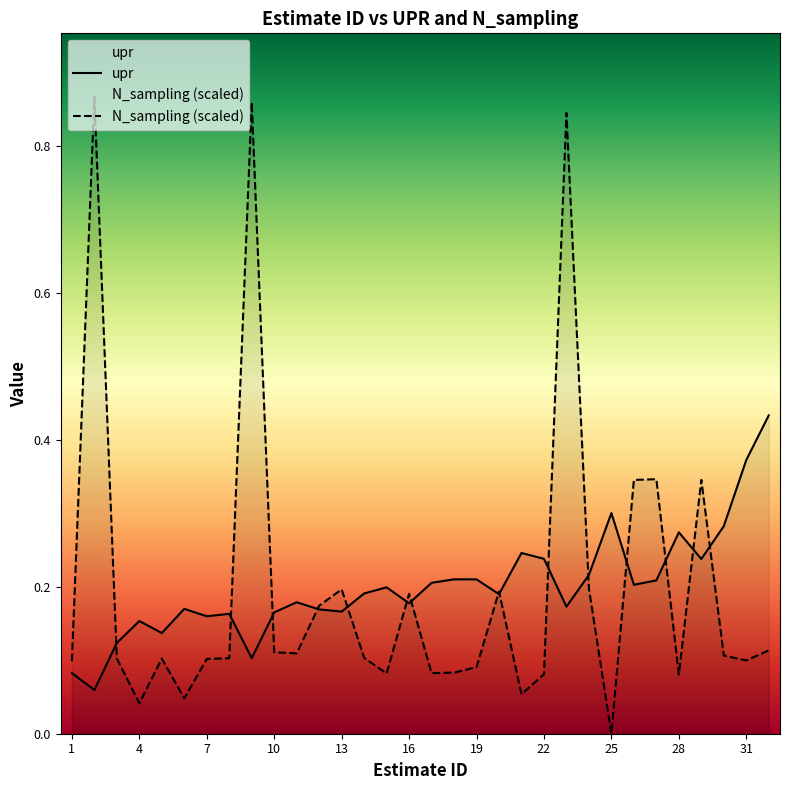

What is the total value across all series at 21?

0.3